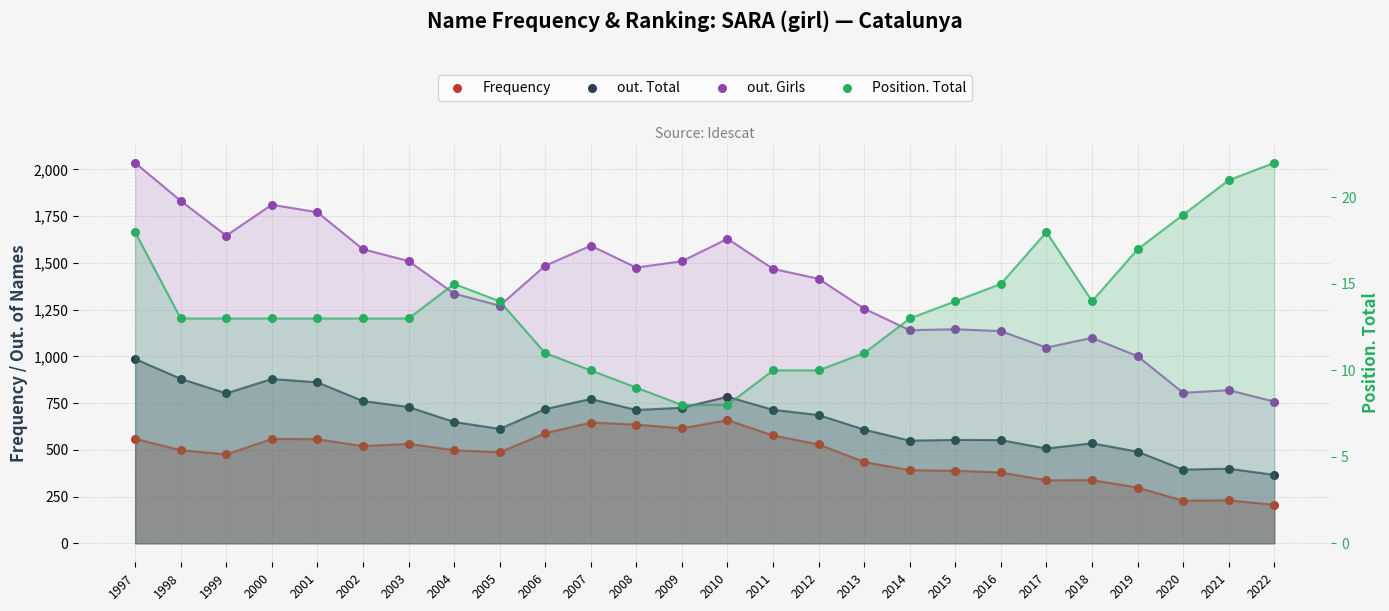

Which series reaches the minimum Y coordinate?

Position. Total